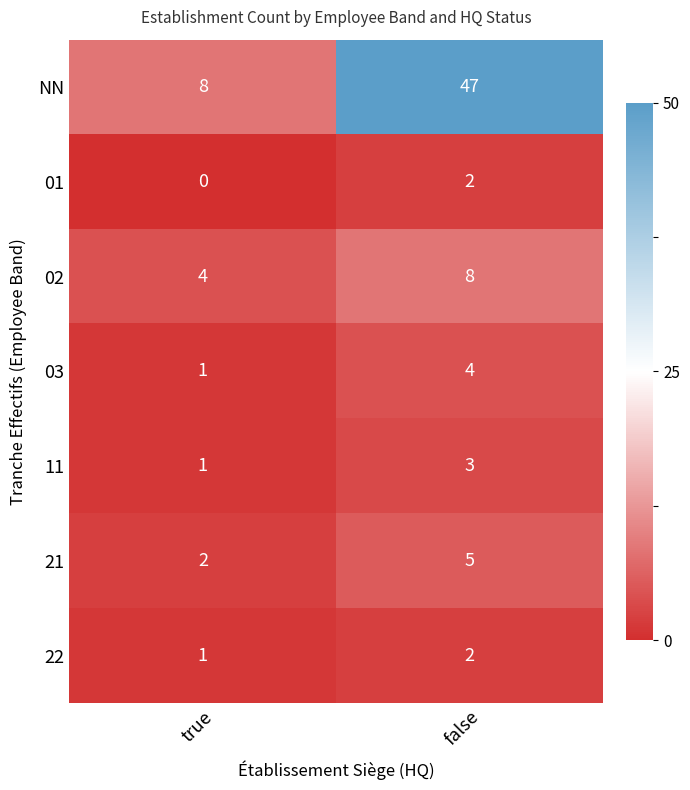

What is the sum of the 02 values at true and false?

12